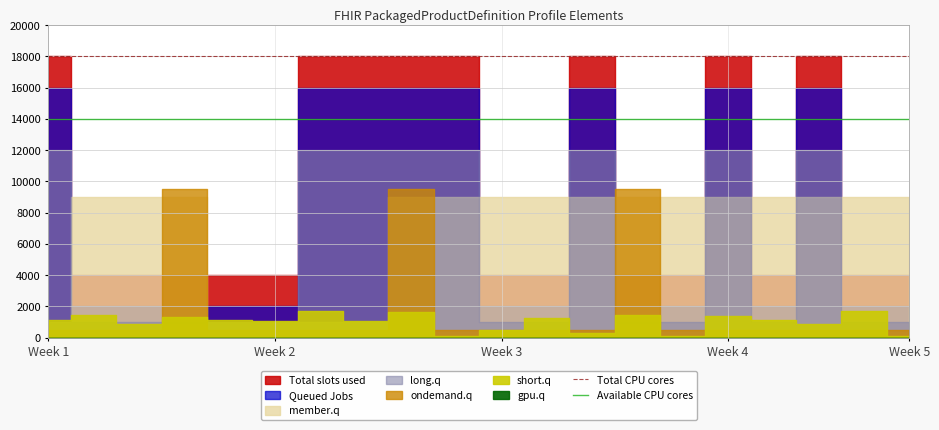

What is the sum of all Total CPU cores values?

36000